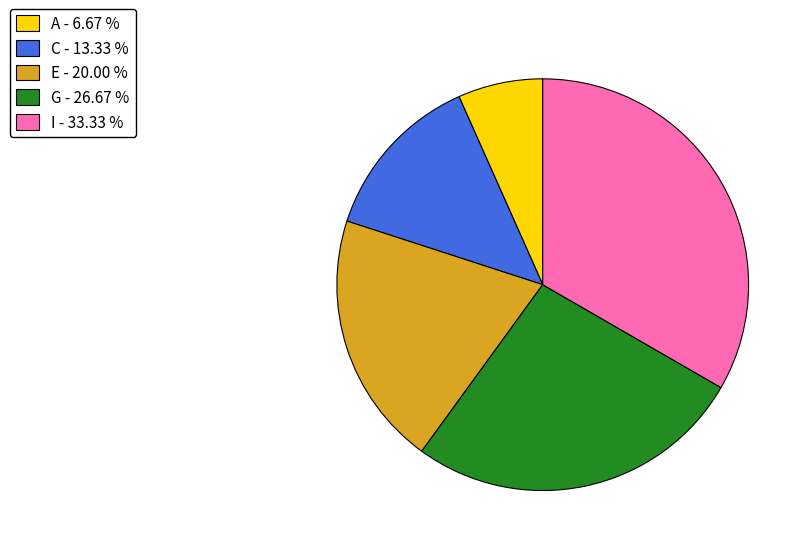

Count the number of slices in the pie.

5